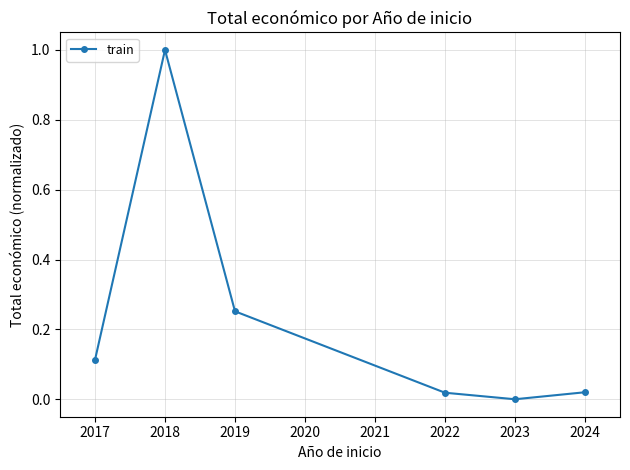

What is the difference between the second highest and second lowest values?

0.2